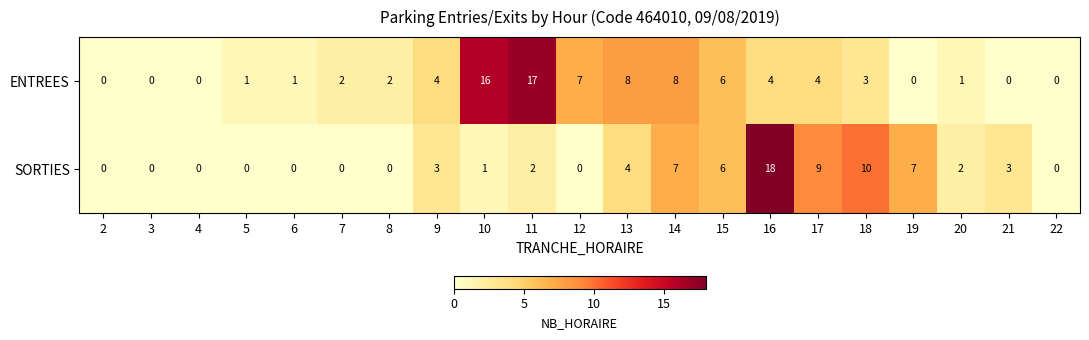

Which series has the largest total across all categories?

ENTREES